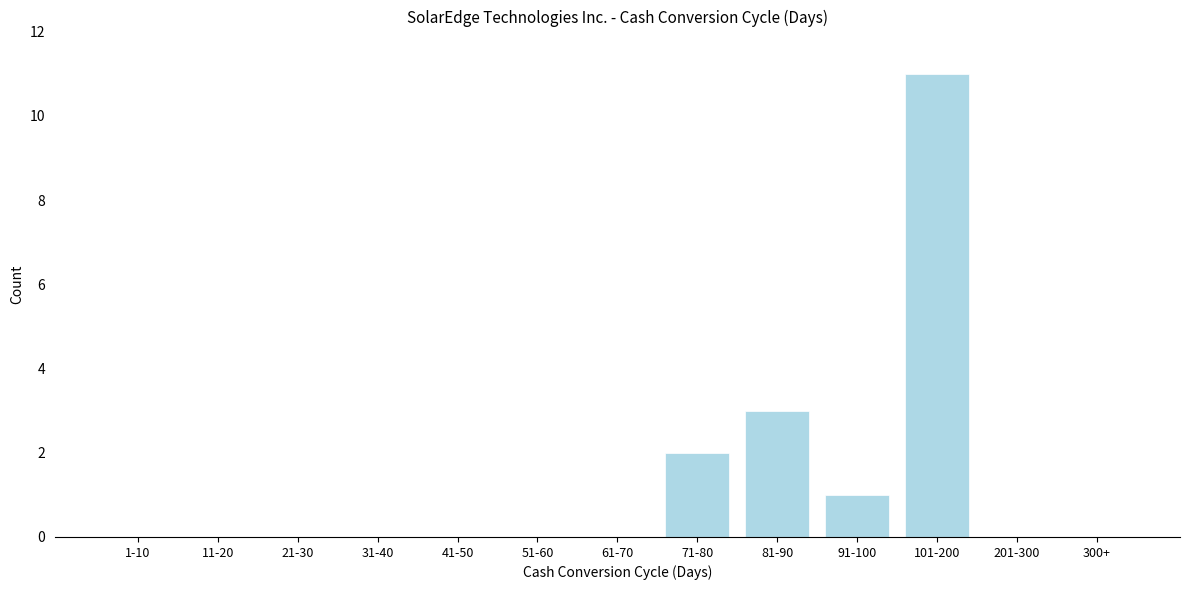

Reading left to right, transcribe all the data shown in this chart.

1-10=0	11-20=0	21-30=0	31-40=0	41-50=0	51-60=0	61-70=0	71-80=2	81-90=3	91-100=1	101-200=11	201-300=0	300+=0